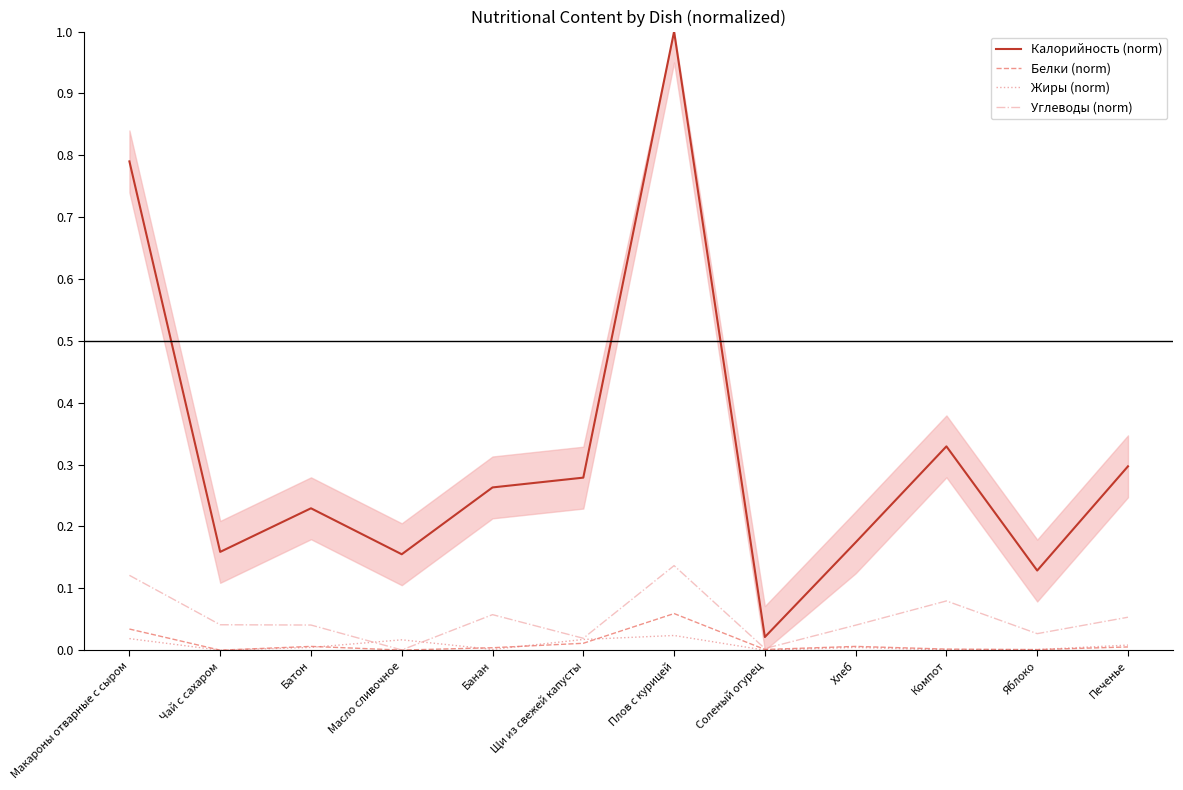

Which series changed the most between Плов с курицей and Хлеб?

Калорийность (norm)